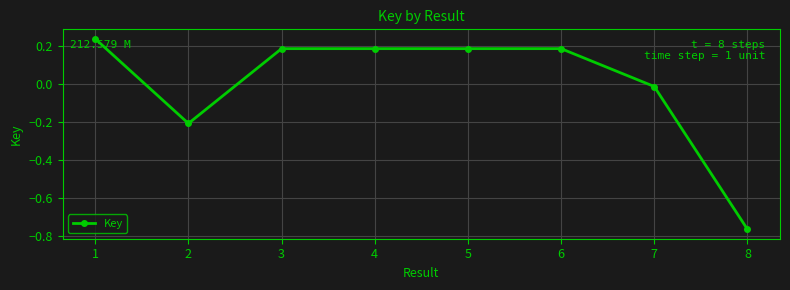

What is the sum of the values at 6 and 4?

0.4